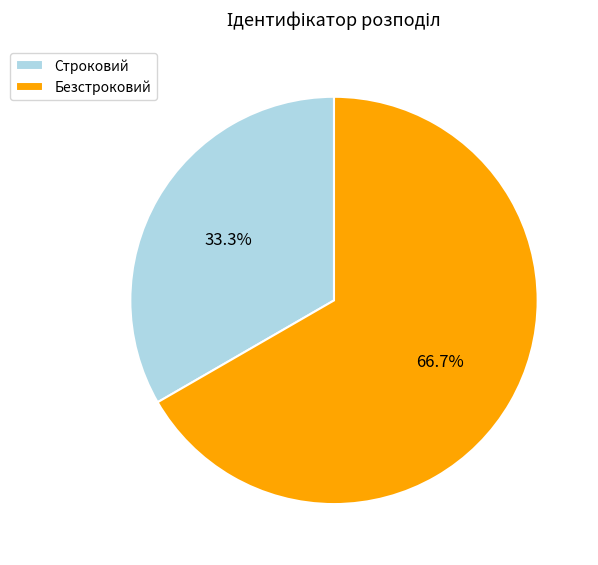

Which category has the biggest portion of the pie?

Безстроковий